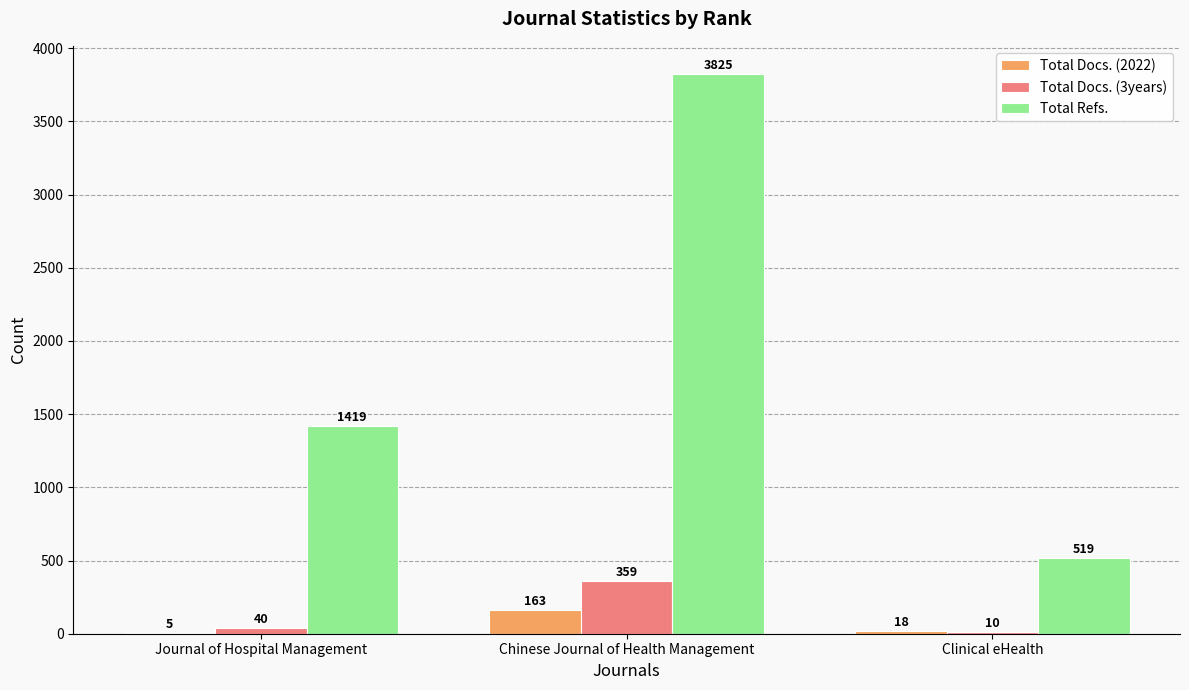

What is the difference between the Total Refs. values at Clinical eHealth and Chinese Journal of Health Management?

3306